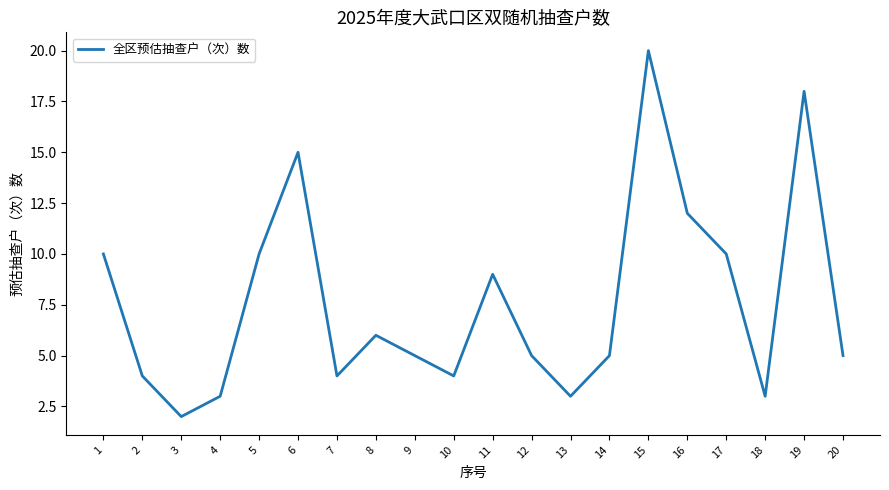

What is the change in value from 1 to 3?

-8